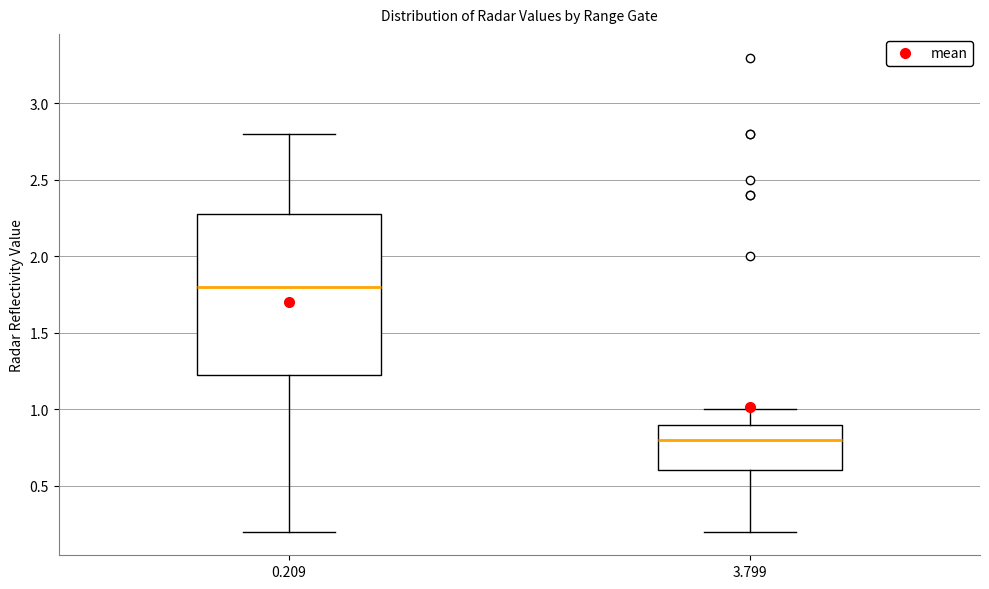

Which box has the lowest median line?

3.799